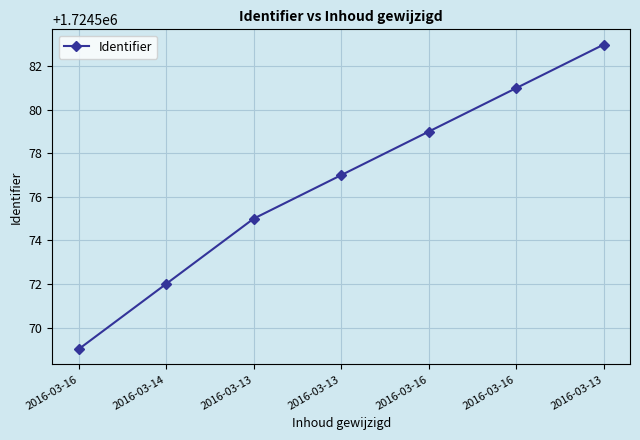

How many data points does each series have?

7